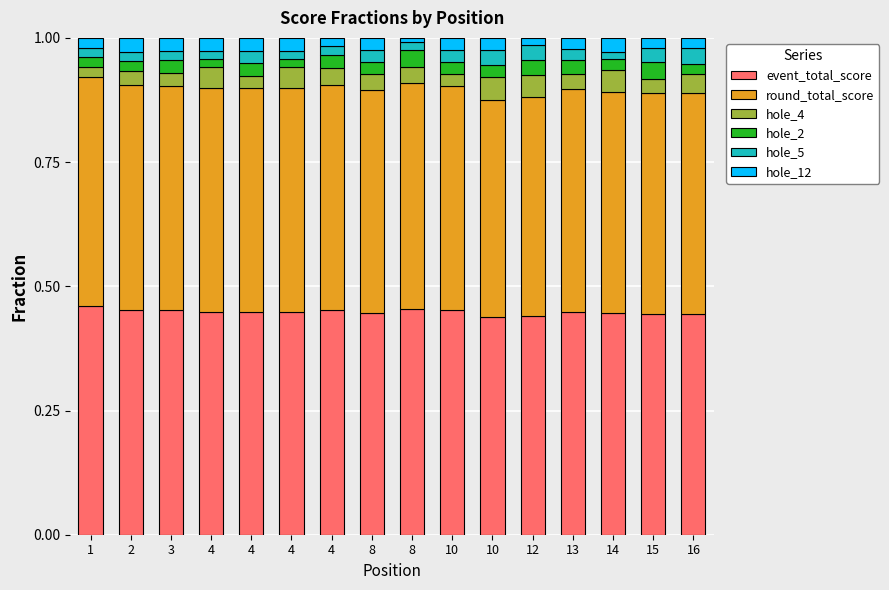

What are all the series names shown in the legend?

event_total_score, round_total_score, hole_4, hole_2, hole_5, hole_12